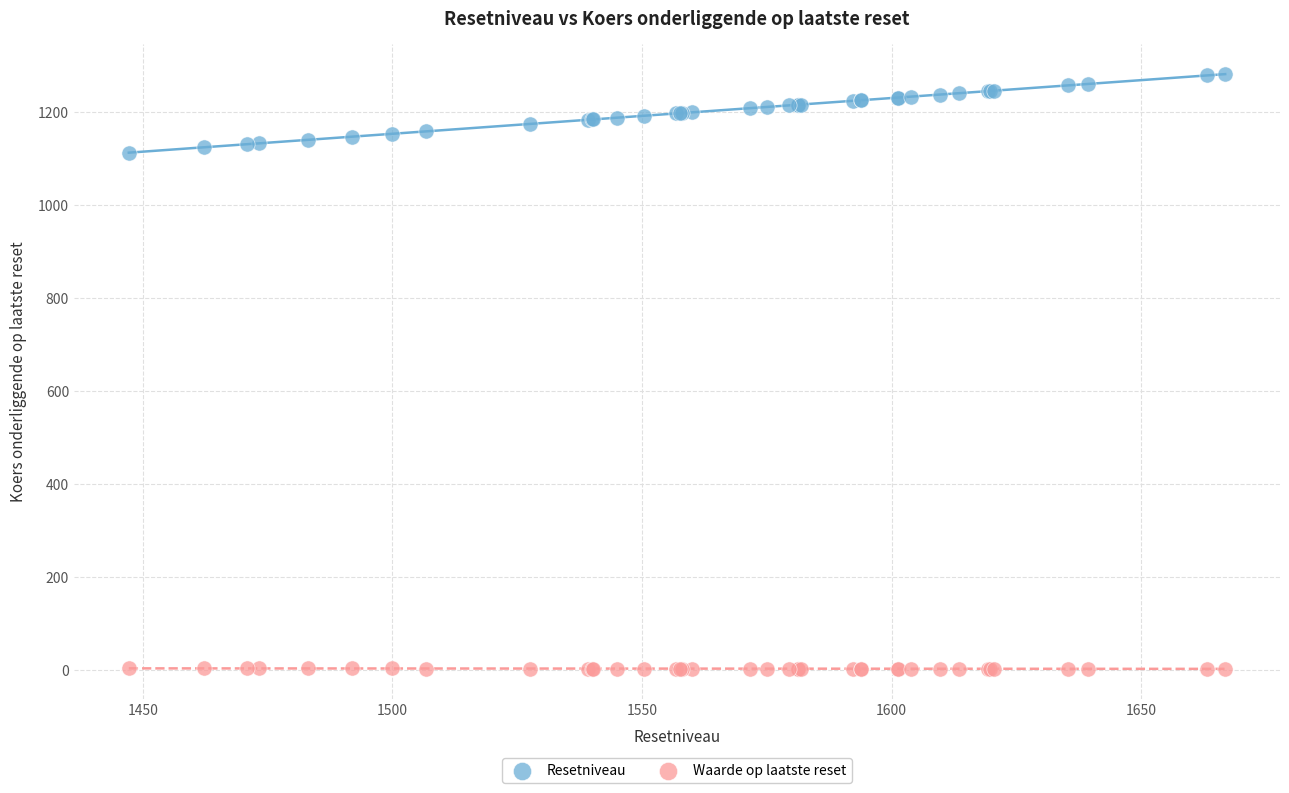

Which series reaches the maximum Y coordinate?

Resetniveau